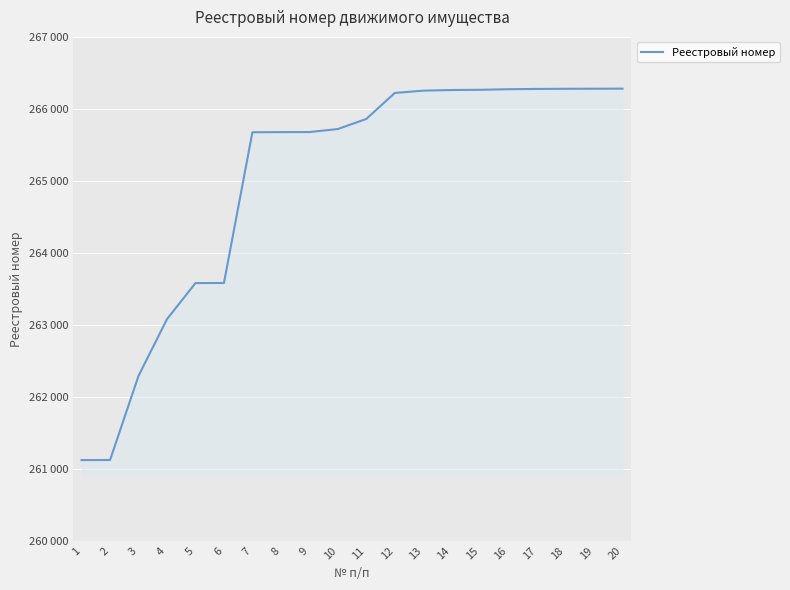

What is the difference between the values at 4 and 10?

2641